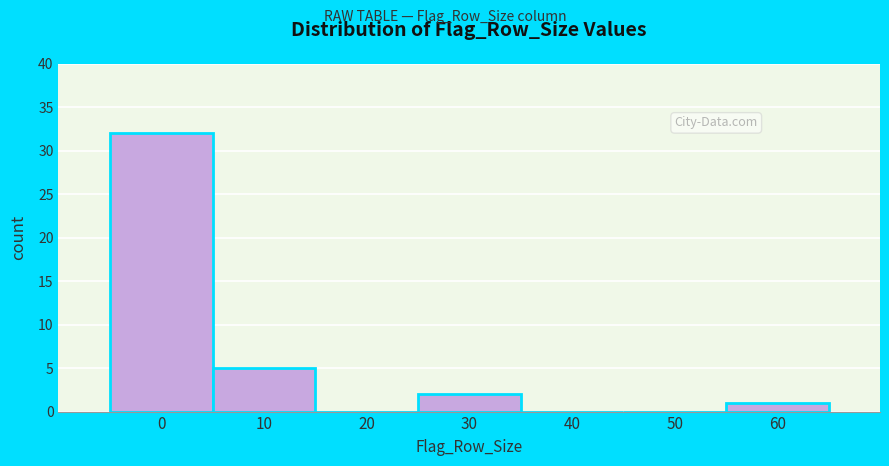

Reading left to right, list all the values displayed in this chart.

0=32	10=5	20=0	30=2	40=0	50=0	60=1